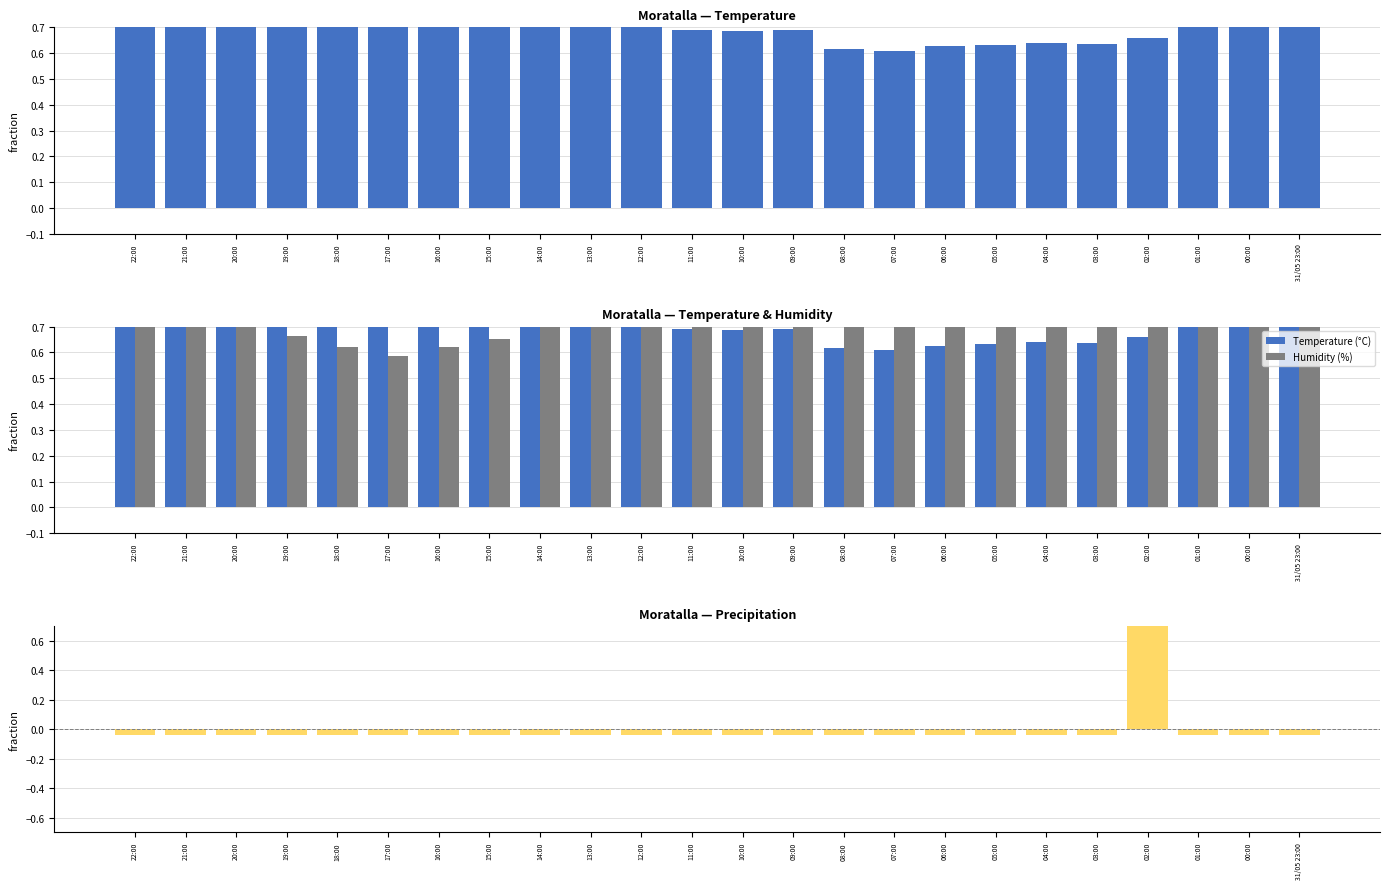

How many positive values does the Precipitation (mm) series have?

1